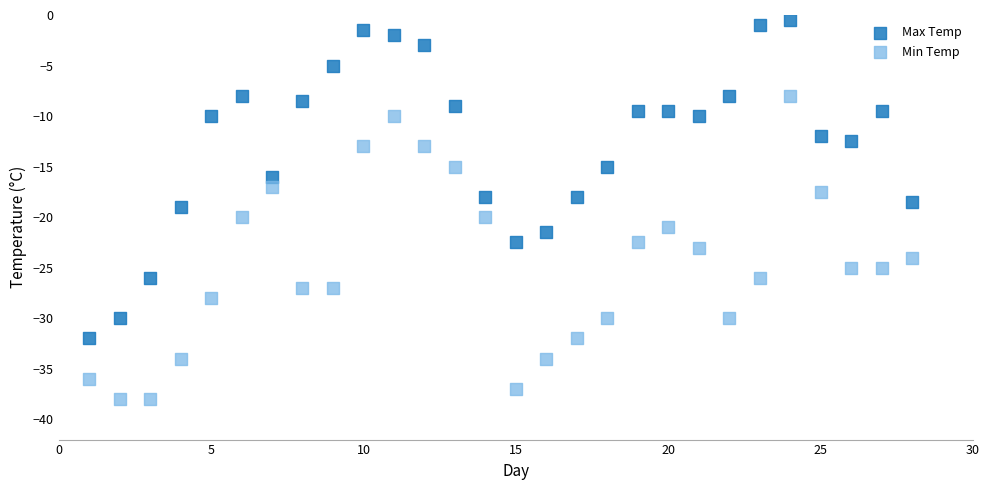

Which series reaches the maximum Y coordinate?

Max Temp